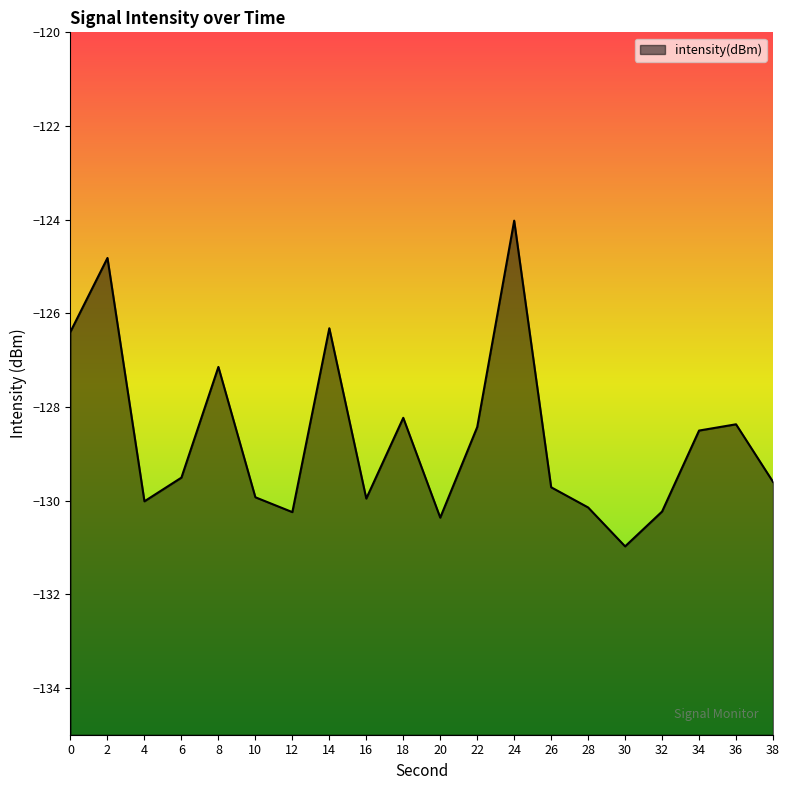

Which category has the highest value across all series?

24